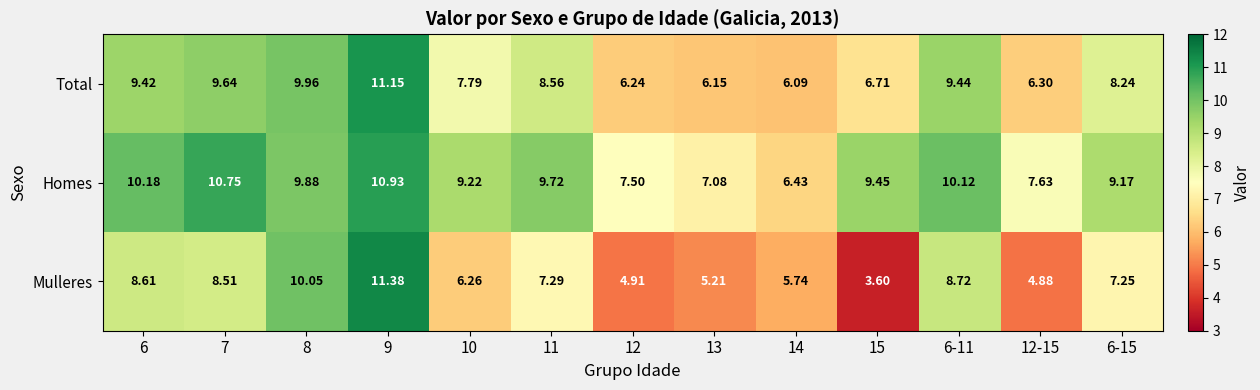

Rank the series at 6-11 from lowest to highest value.

Mulleres, Total, Homes